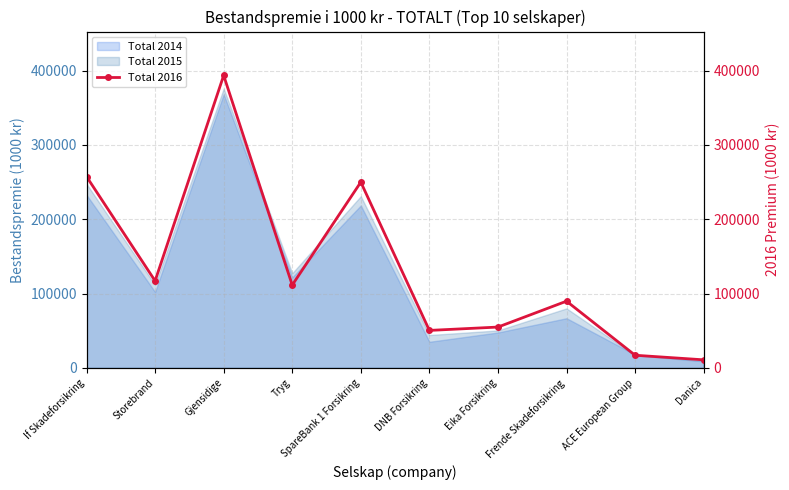

Approximately how many times larger is the value at DNB Forsikring compared to ACE European Group?

3.0